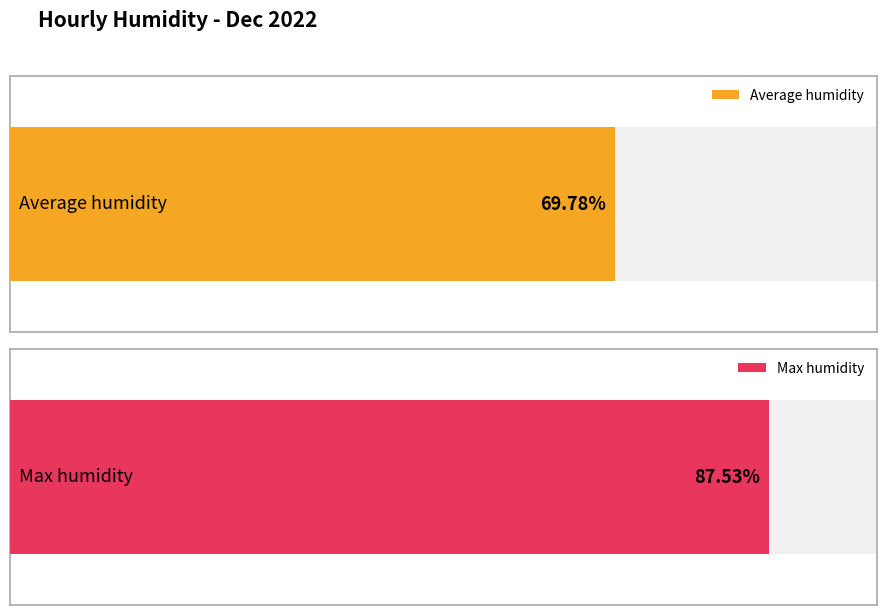

The value of Average humidity at 22:00 is 146.7. True or false?

False